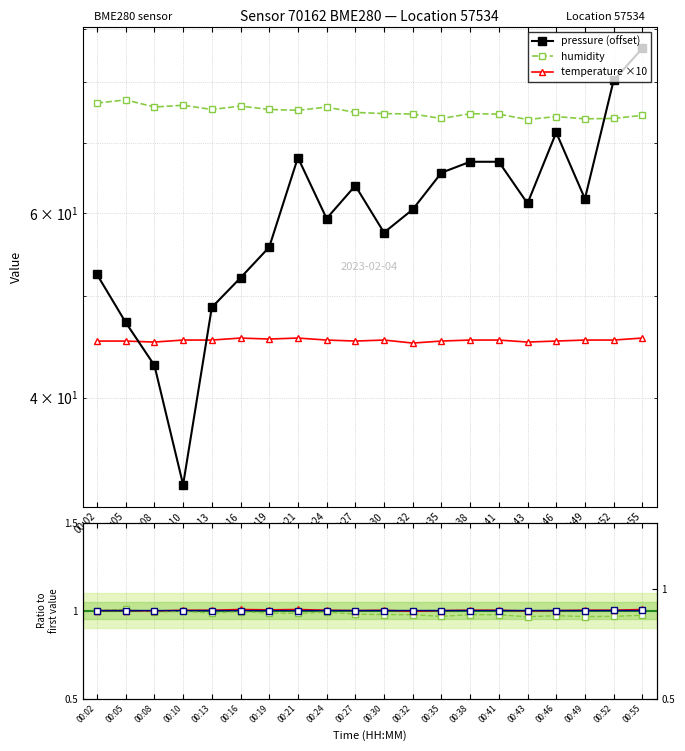

True or false: temperature has a value of 0.3 at 00:46.

False